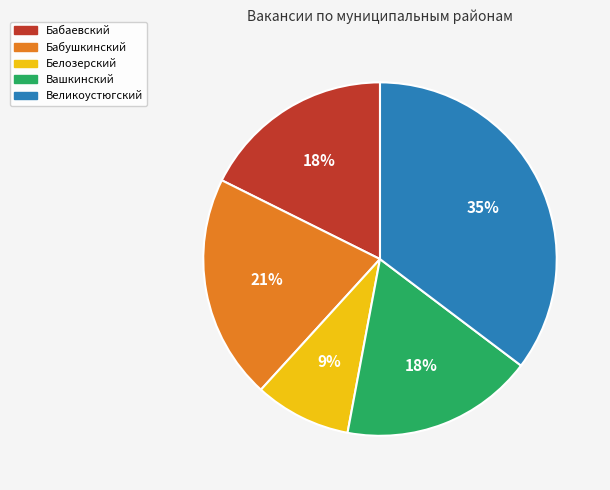

Is Вашкинский the majority of the pie?

No